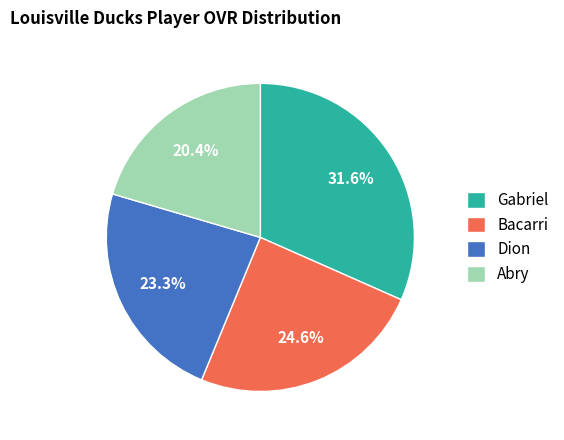

To the nearest percent, what portion does Gabriel represent?

32%